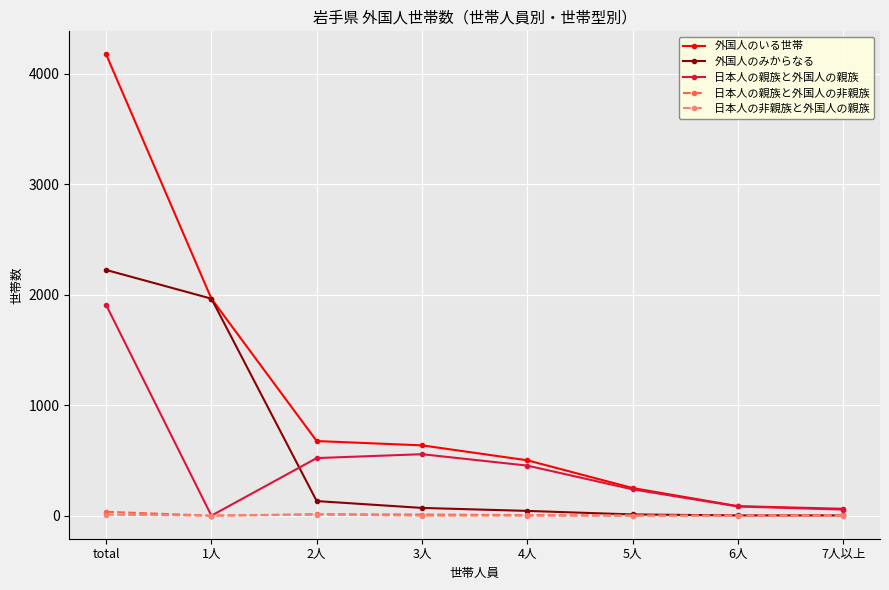

Between which two adjacent categories do 外国人のみからなる and 日本人の親族と外国人の親族 first intersect?

1人 and 2人